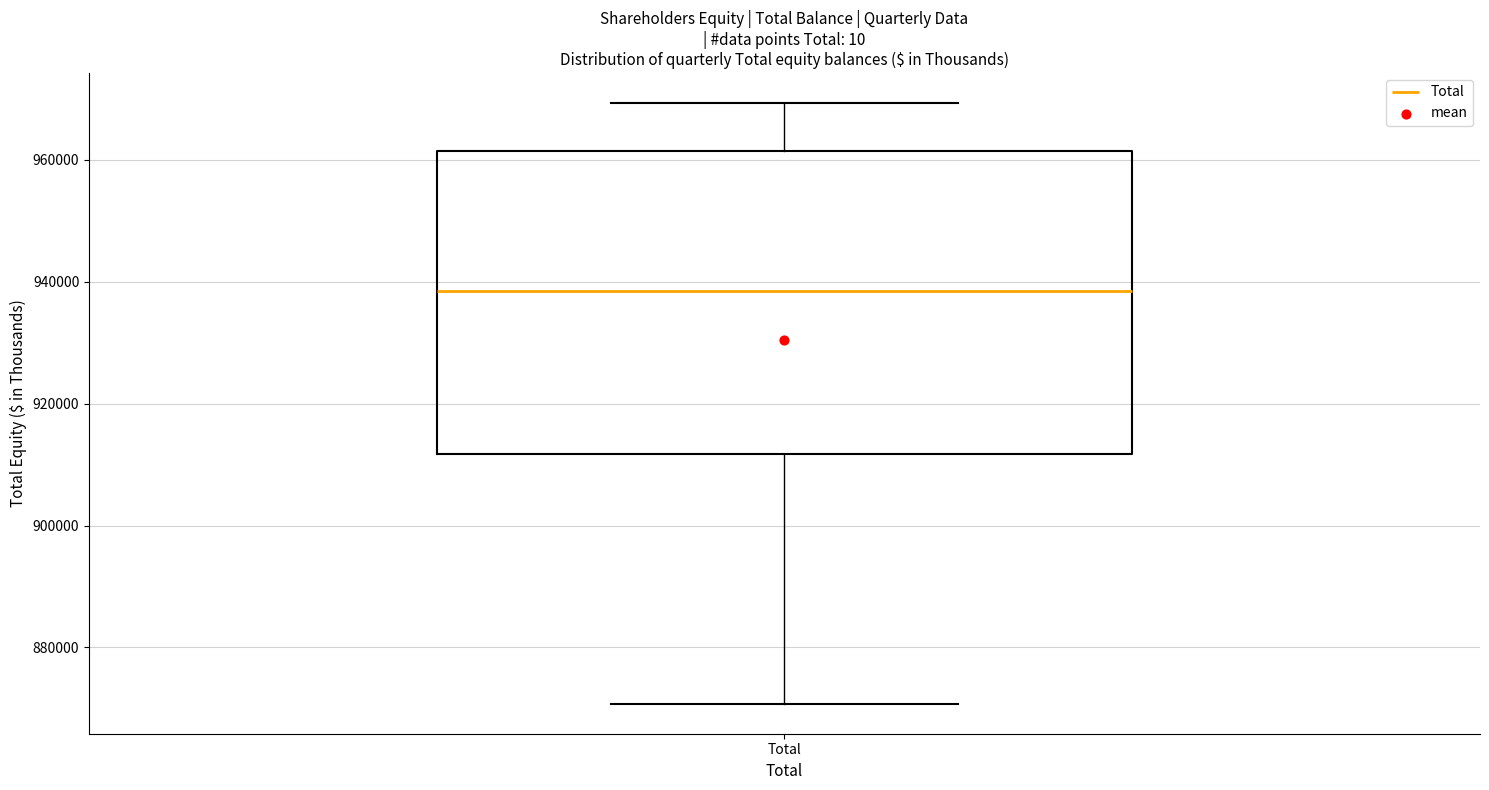

Transcribe this box plot: give where the median line is, the range the box spans, and where the two whiskers end, as read against the y-axis. The values are not printed on the chart, so give them approximately, as read against the axis.

median 938000, box 912000 to 962000, whiskers 870000 to 970000